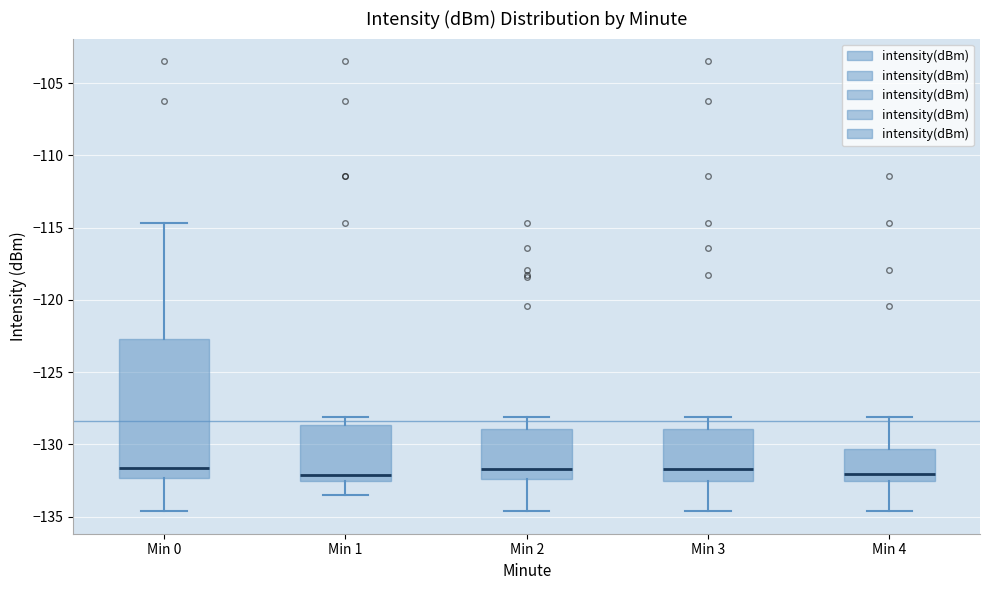

Where does the median line of the box for Min 0 sit on the y-axis? The values are not printed on the chart, so give them approximately, as read against the axis.

-131.5